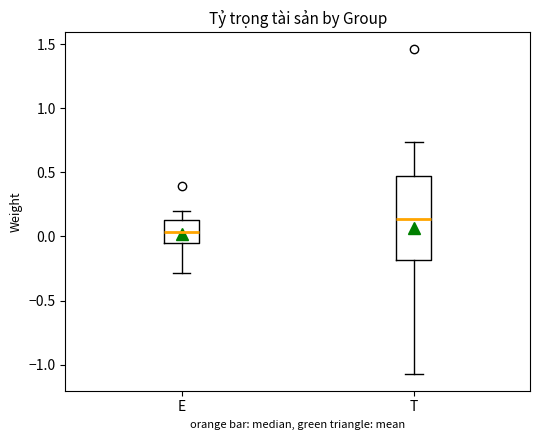

Which box's median line is the lowest?

E